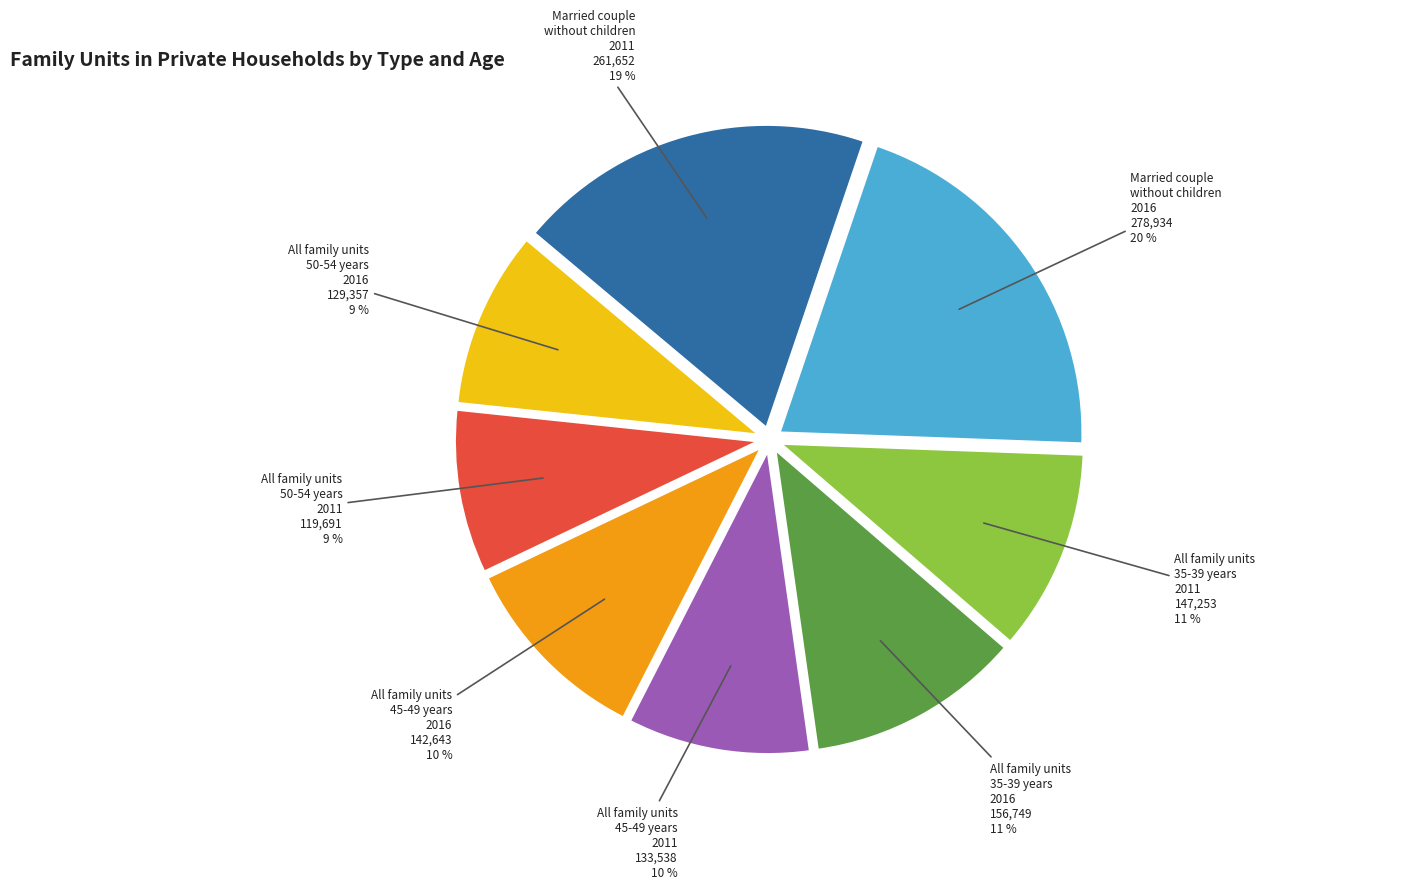

Which has a higher value, All family units 35-39 years 2016 or Married couple without children 2016?

Married couple without children 2016